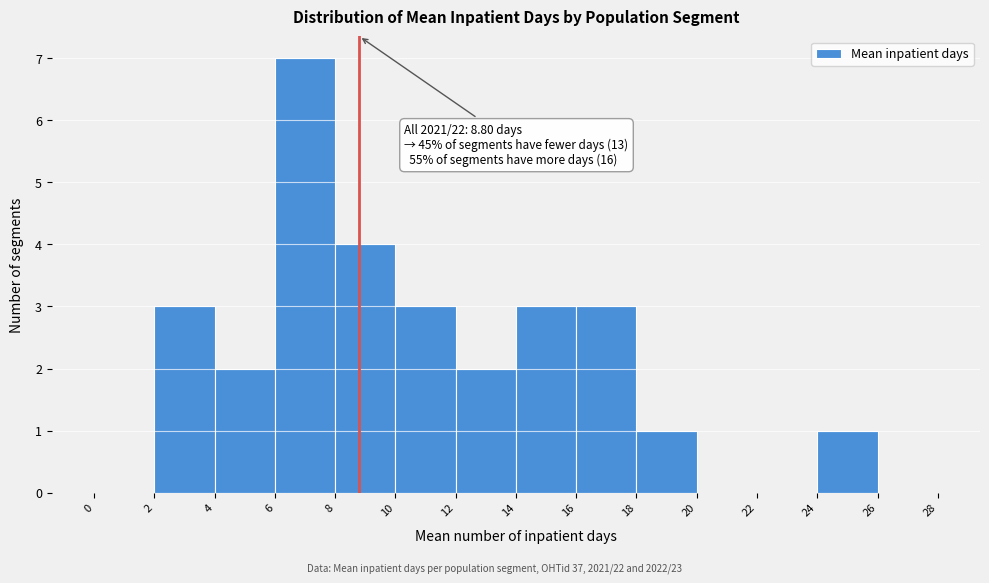

Which range on the x-axis has the tallest bar?

6 to 8